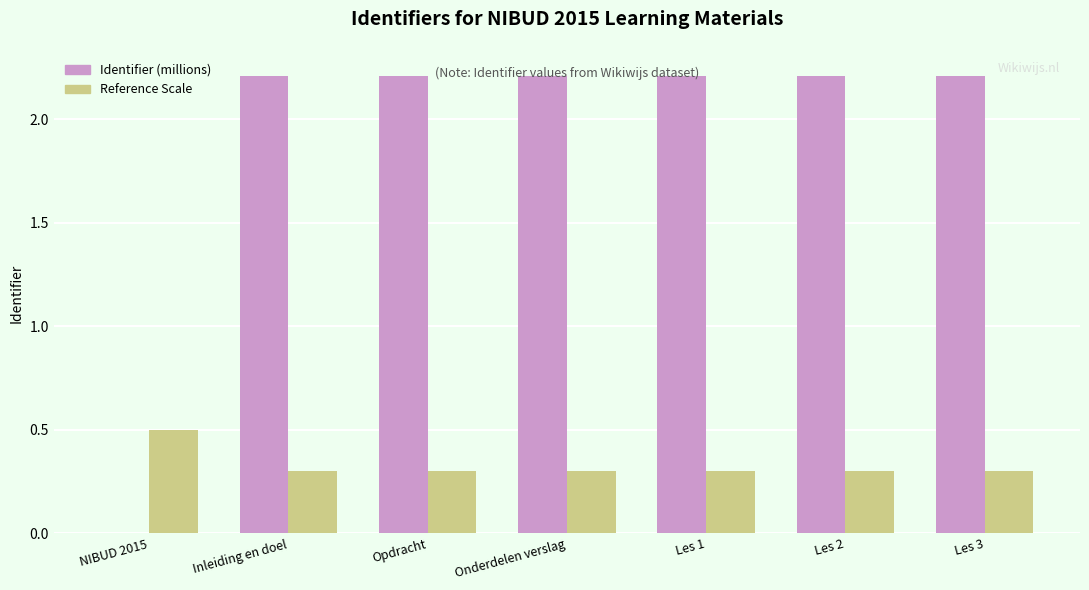

What is the sum of the Reference Scale values at Inleiding en doel and Opdracht?

0.6